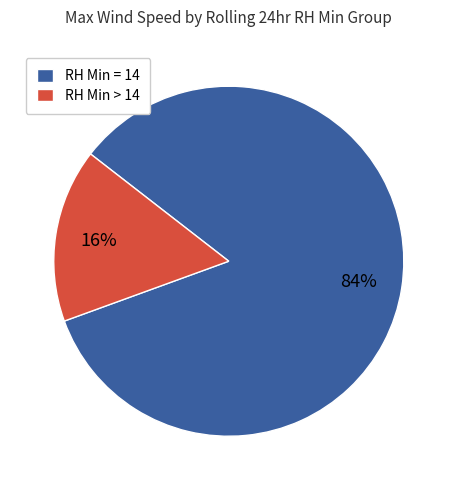

To the nearest percent, what is the average slice percentage?

50%